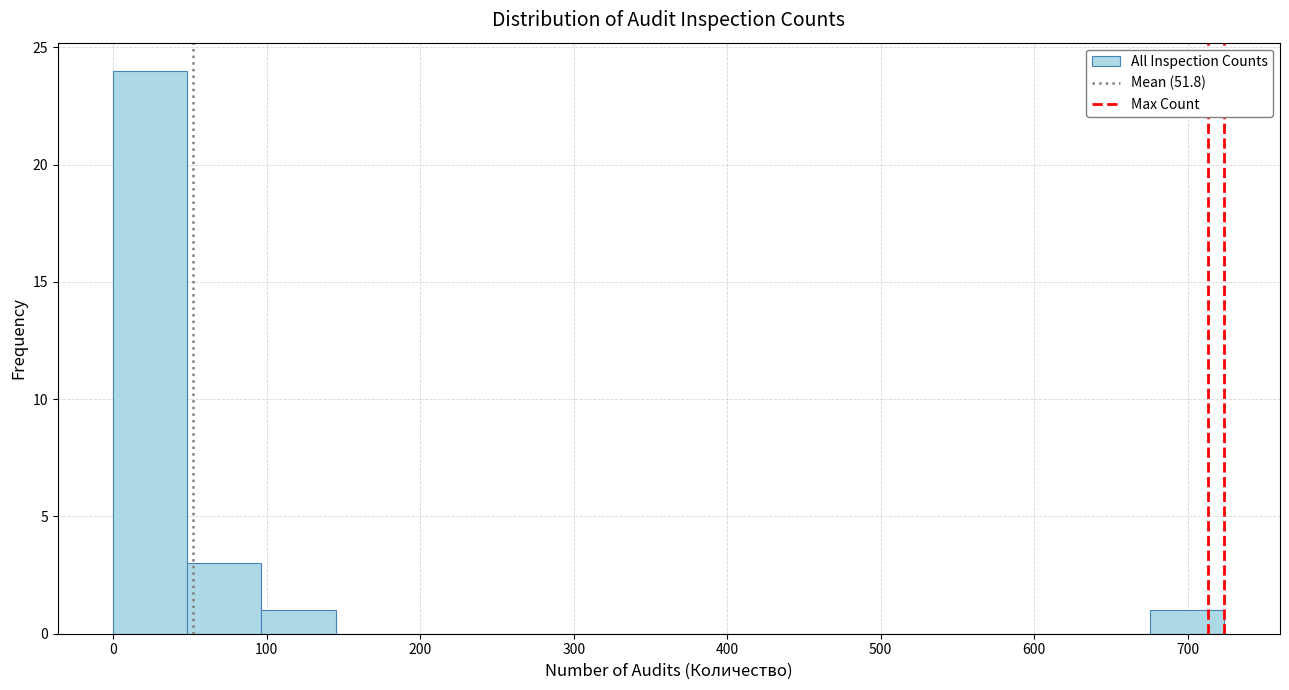

Reading left to right, transcribe this chart: for each bar, give the range it covers on the x-axis and its height. Neither the bar edges nor the heights are printed on the chart, so give them approximately, as read against the axes.

0 to 50: 24
50 to 100: 3
100 to 140: 1
140 to 190: 0
190 to 240: 0
240 to 290: 0
290 to 340: 0
340 to 390: 0
390 to 430: 0
430 to 480: 0
480 to 530: 0
530 to 580: 0
580 to 630: 0
630 to 680: 0
680 to 720: 1